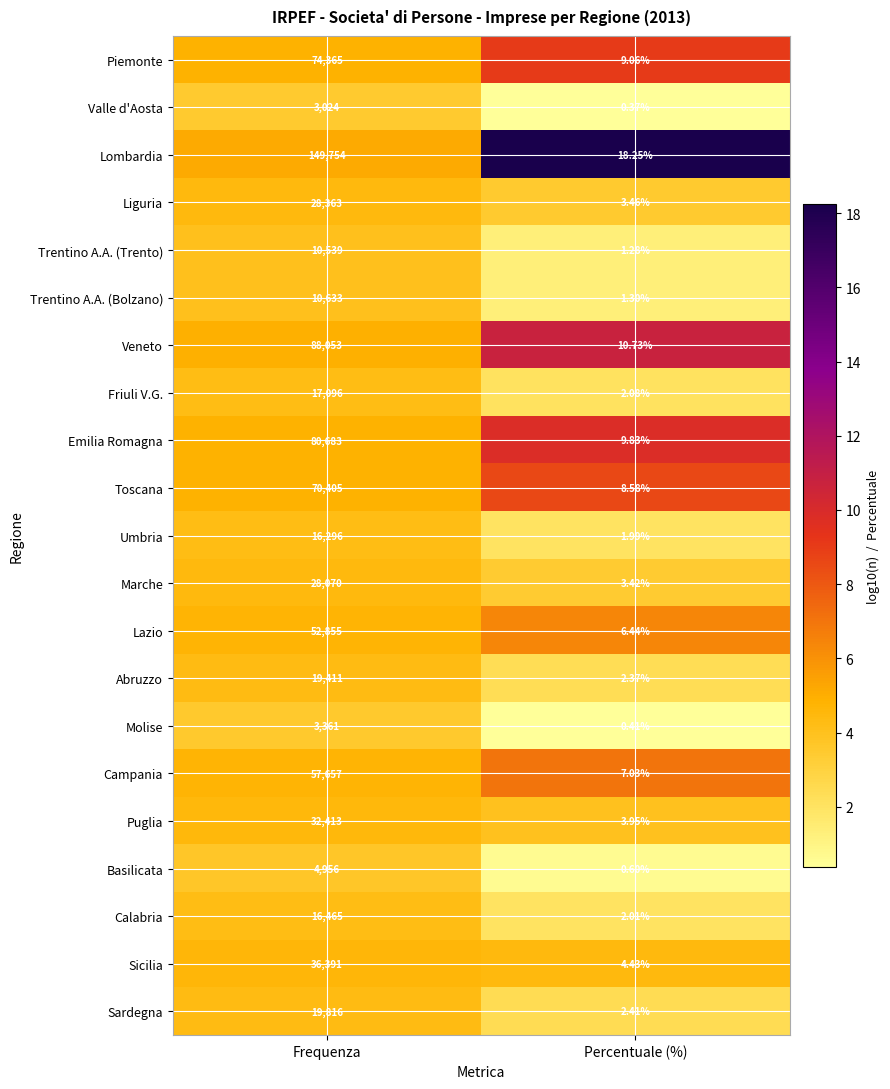

Between Frequenza and Percentuale (%), which series saw the biggest shift?

Lombardia